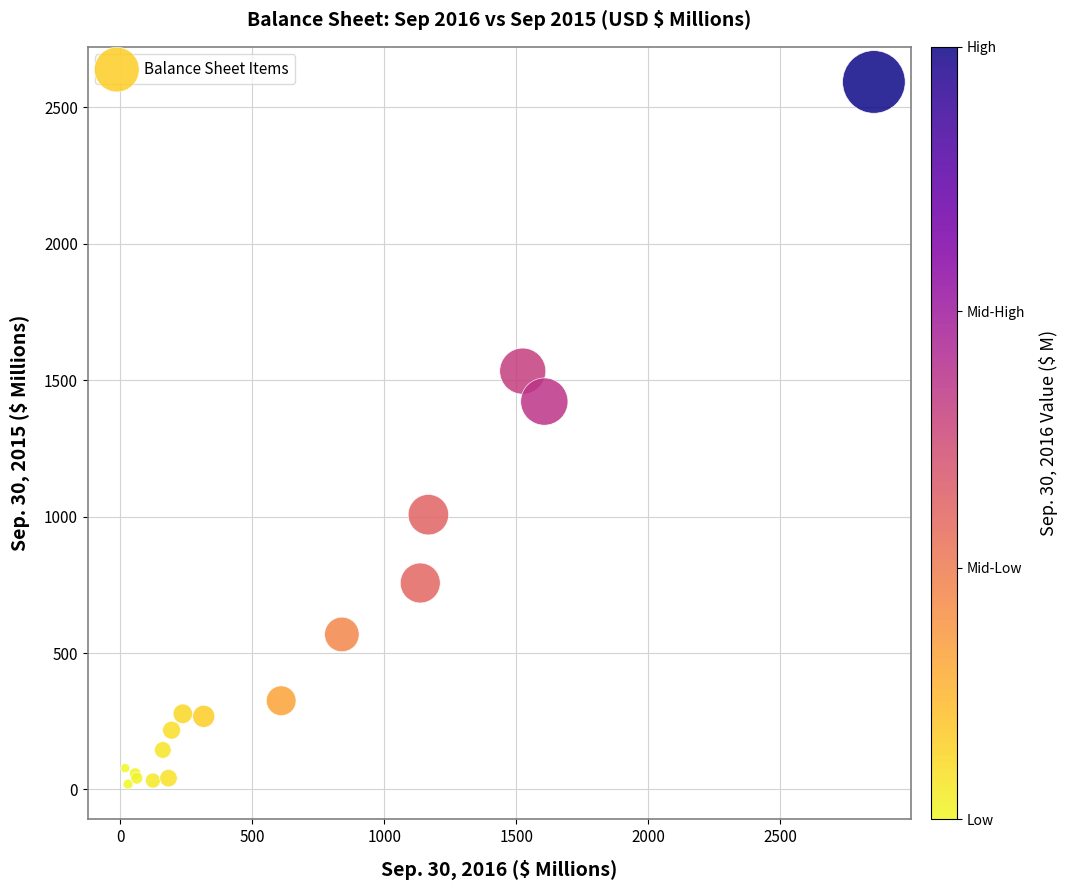

What Y value in the scatter plot is closest to 1306?

1421.9